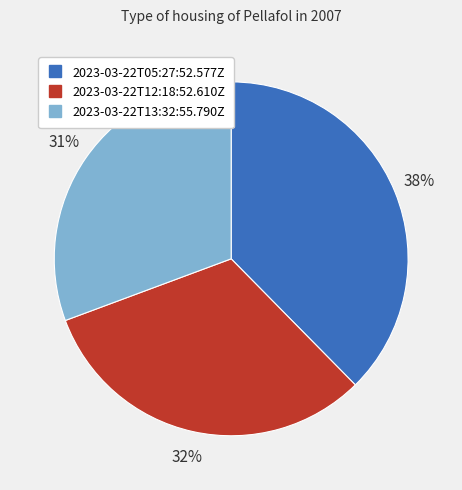

True or false: 2023-03-22T05:27:52.577Z accounts for 48% of the total.

False